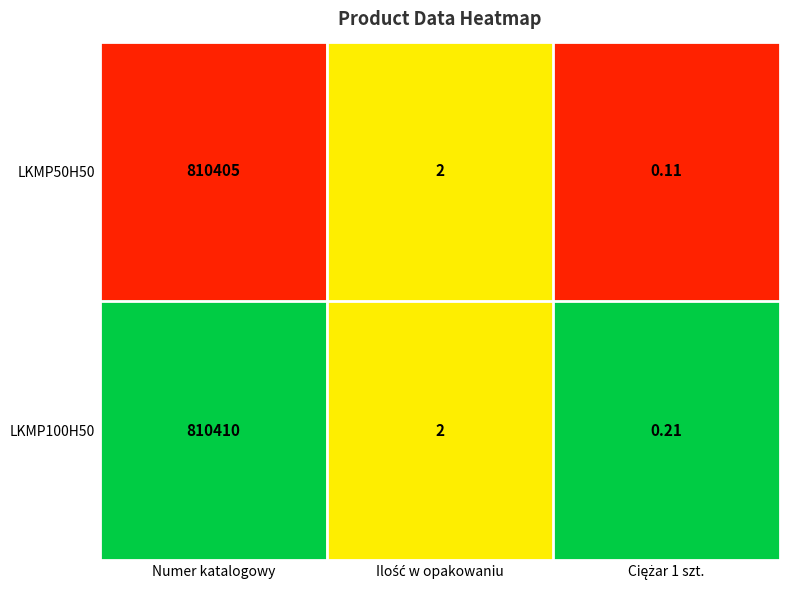

Where does the LKMP50H50 series first go above 2?

Numer katalogowy